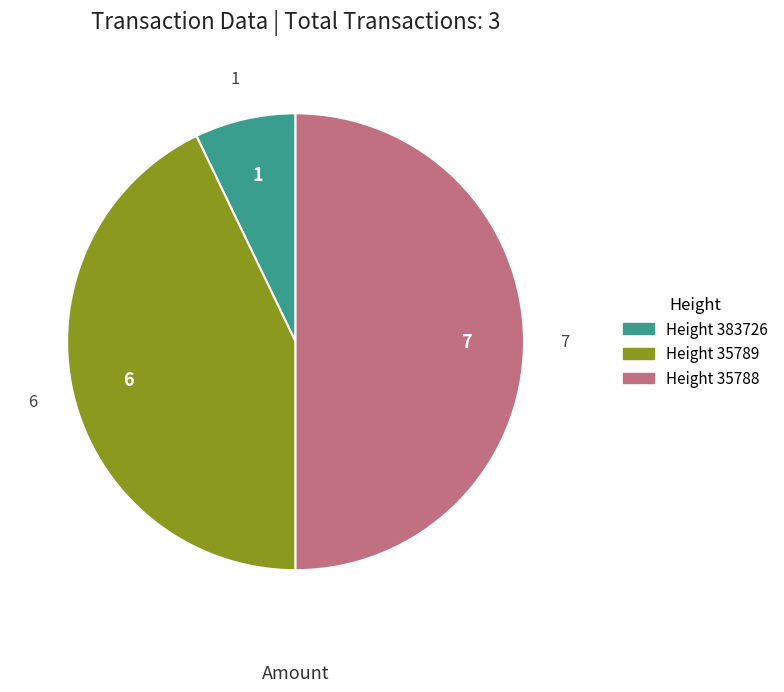

To the nearest percent, what is the difference between the largest and smallest slice percentages?

43%